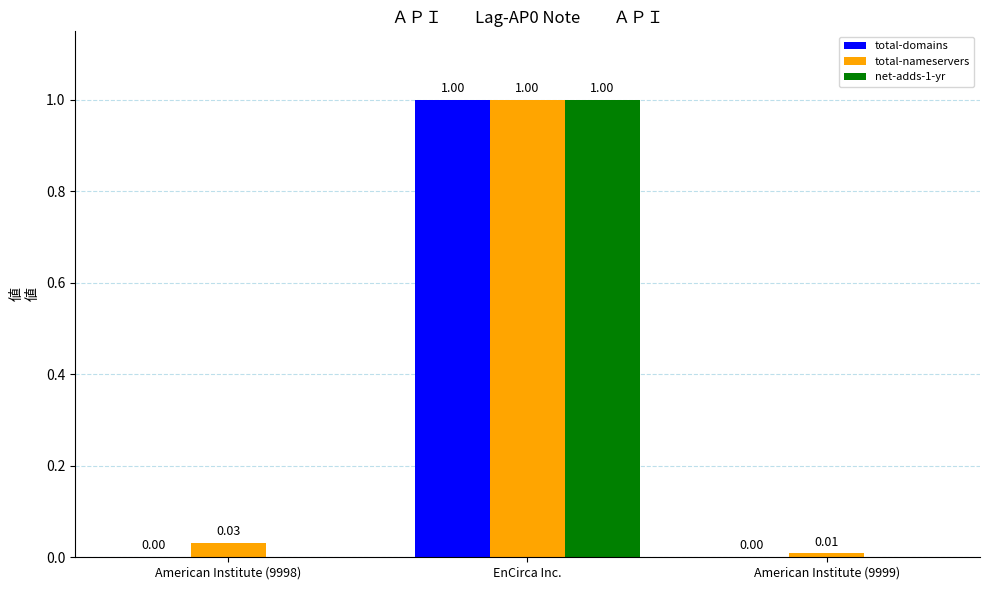

Which category has the highest value across all series?

EnCirca Inc.